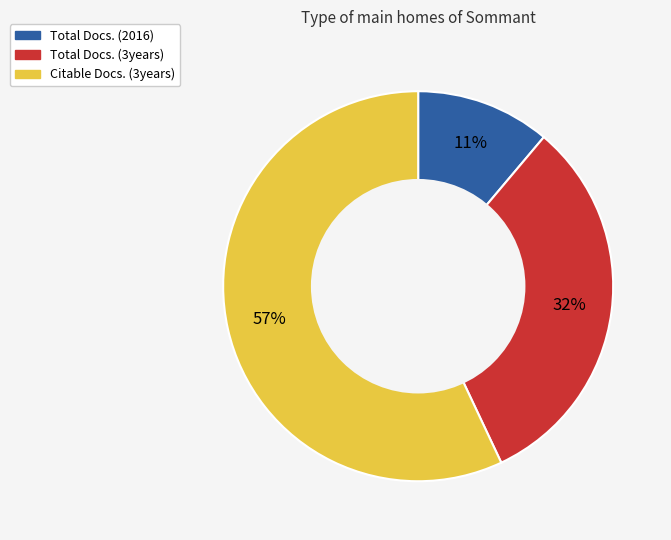

To the nearest percent, what is the combined percentage of Citable Docs. (3years) and Total Docs. (3years)?

89%